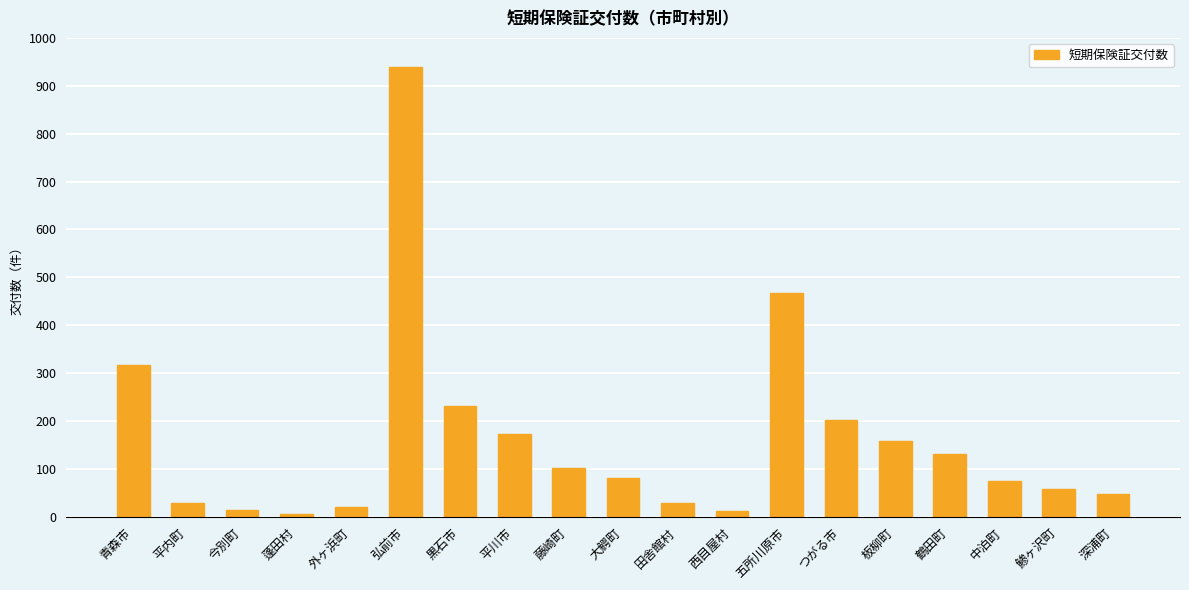

What is the average value?

163